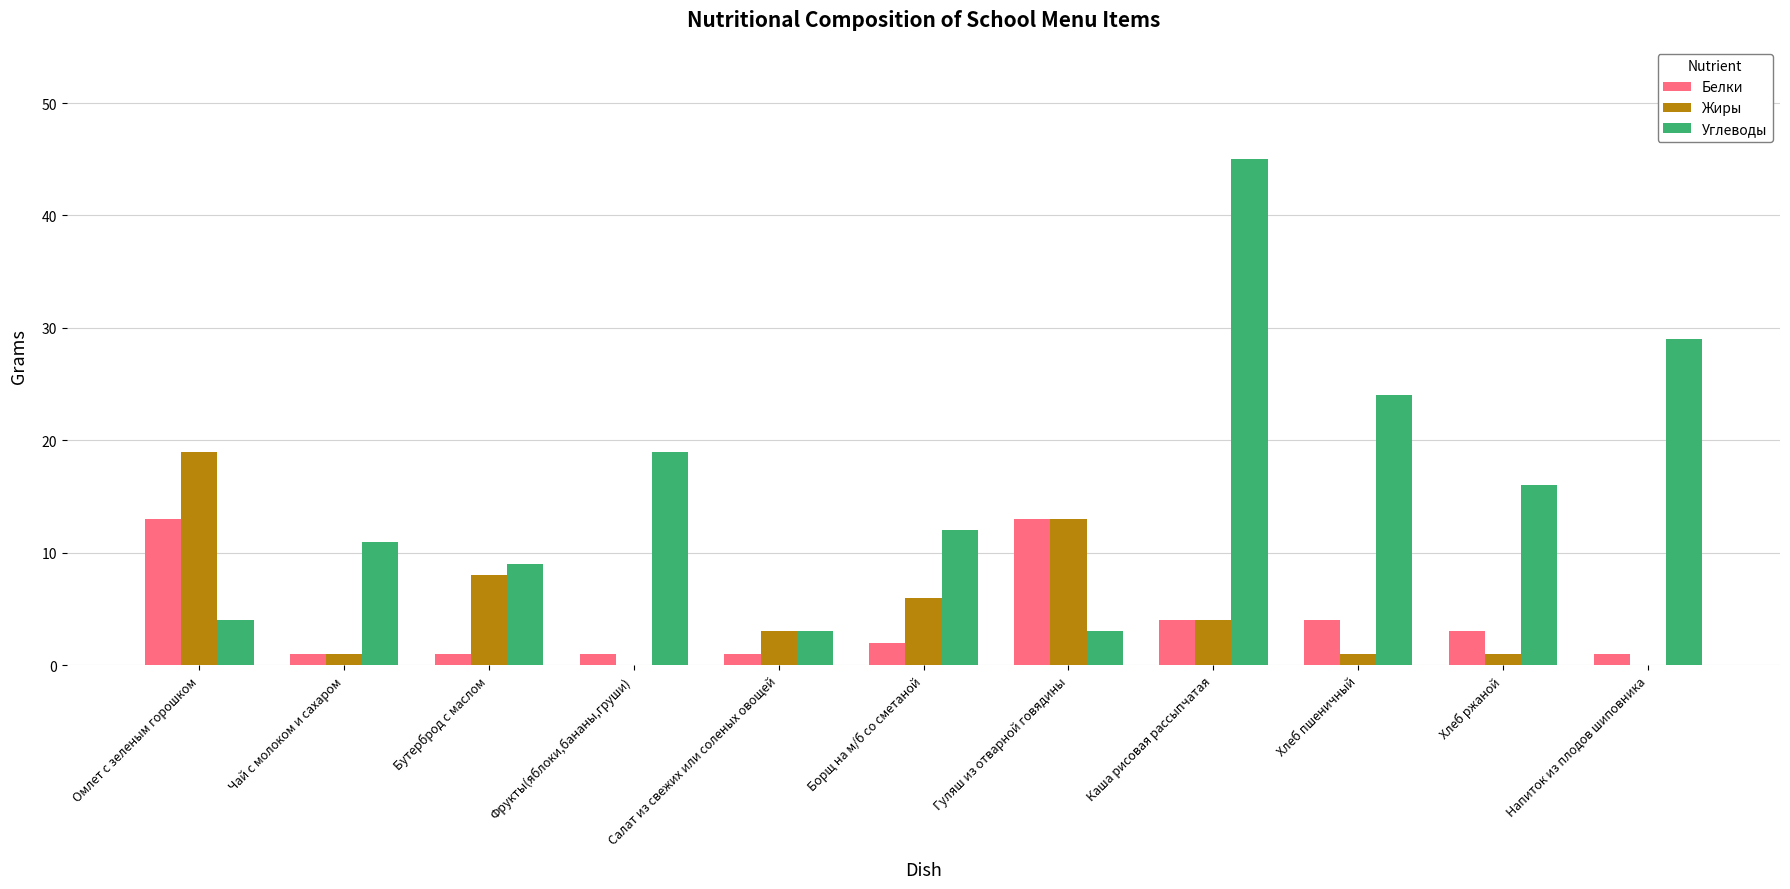

At which category is the sum across all series the highest?

Каша рисовая рассыпчатая